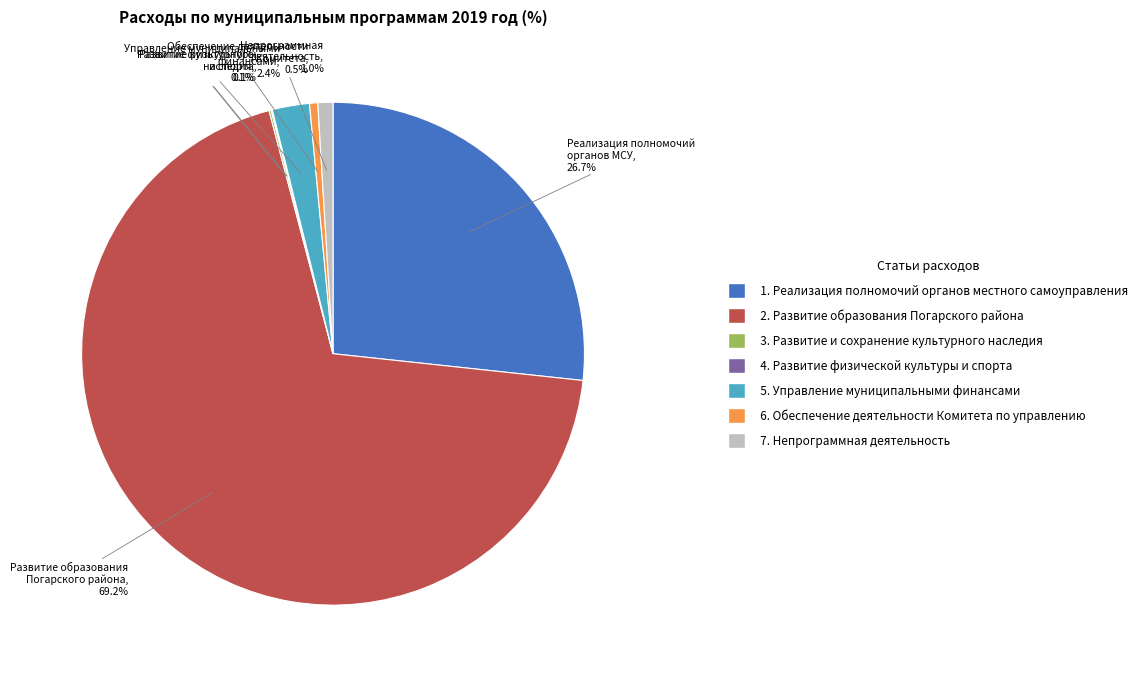

Is there any slice that represents more than half of the pie?

Yes